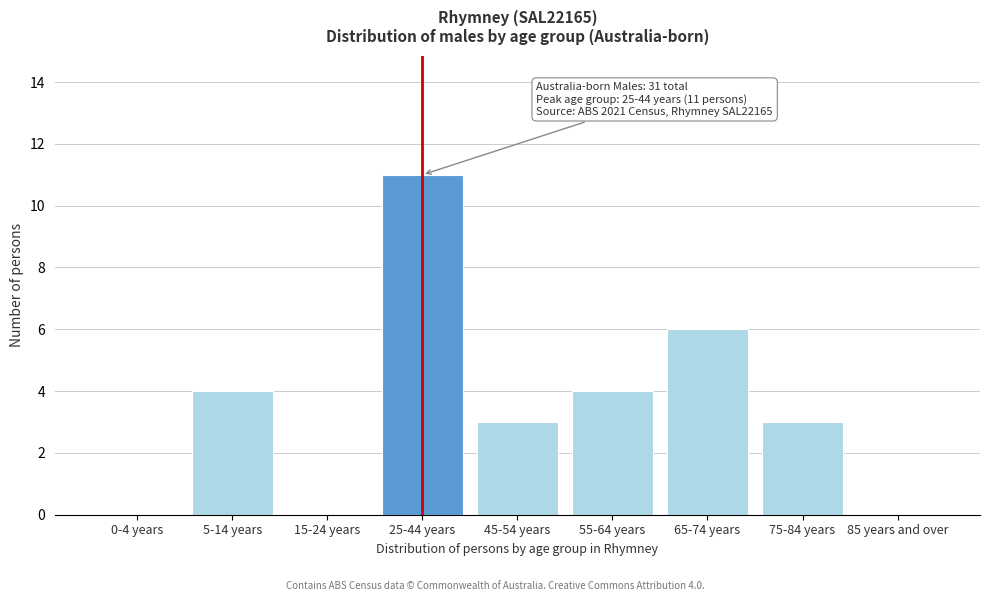

Reading left to right, what are all the values shown in this chart?

0-4 years=0	5-14 years=4	15-24 years=0	25-44 years=11	45-54 years=3	55-64 years=4	65-74 years=6	75-84 years=3	85 years and over=0